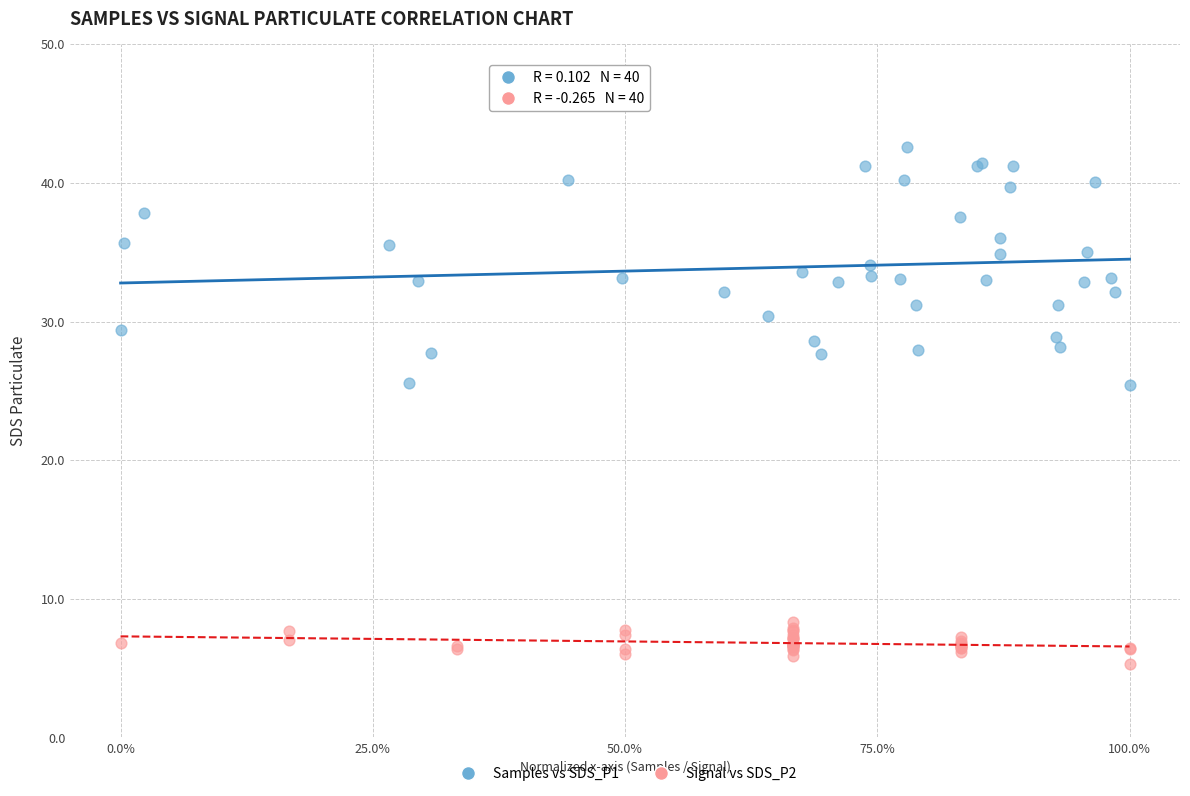

Which series contains the lowest Y value?

Signal vs SDS_P2